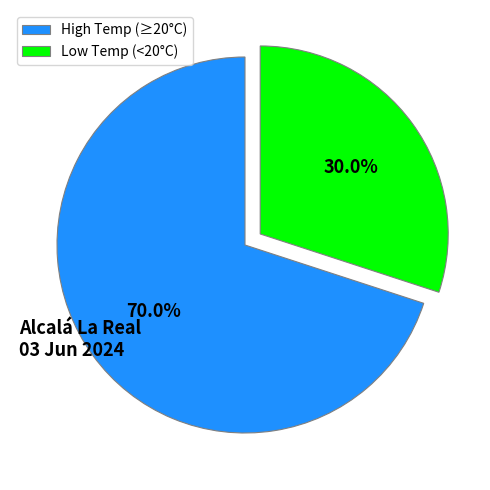

Between High Temp (≥20°C) and Low Temp (<20°C), which is larger?

High Temp (≥20°C)